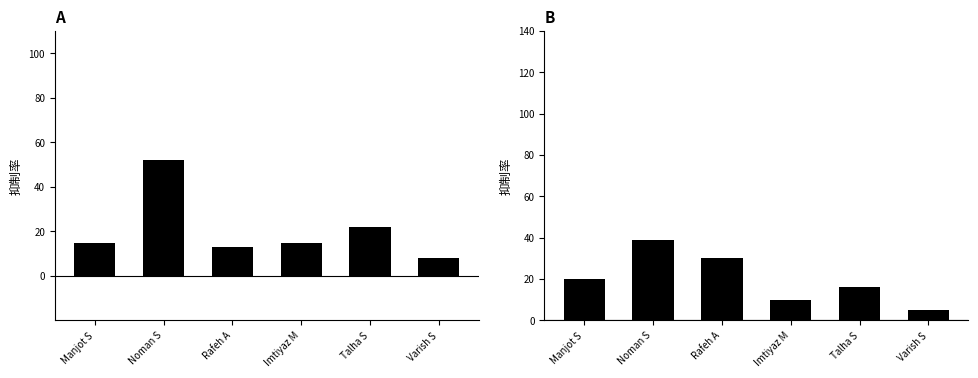

What is the label of the 1st bar from the left?

Manjot S